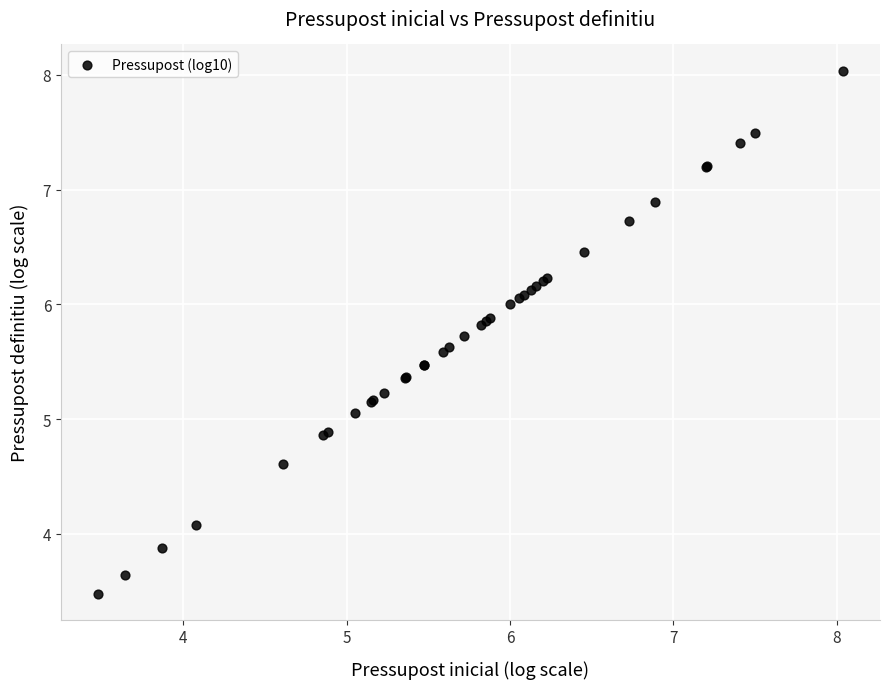

What Y value in the scatter plot is closest to 5?

5.1